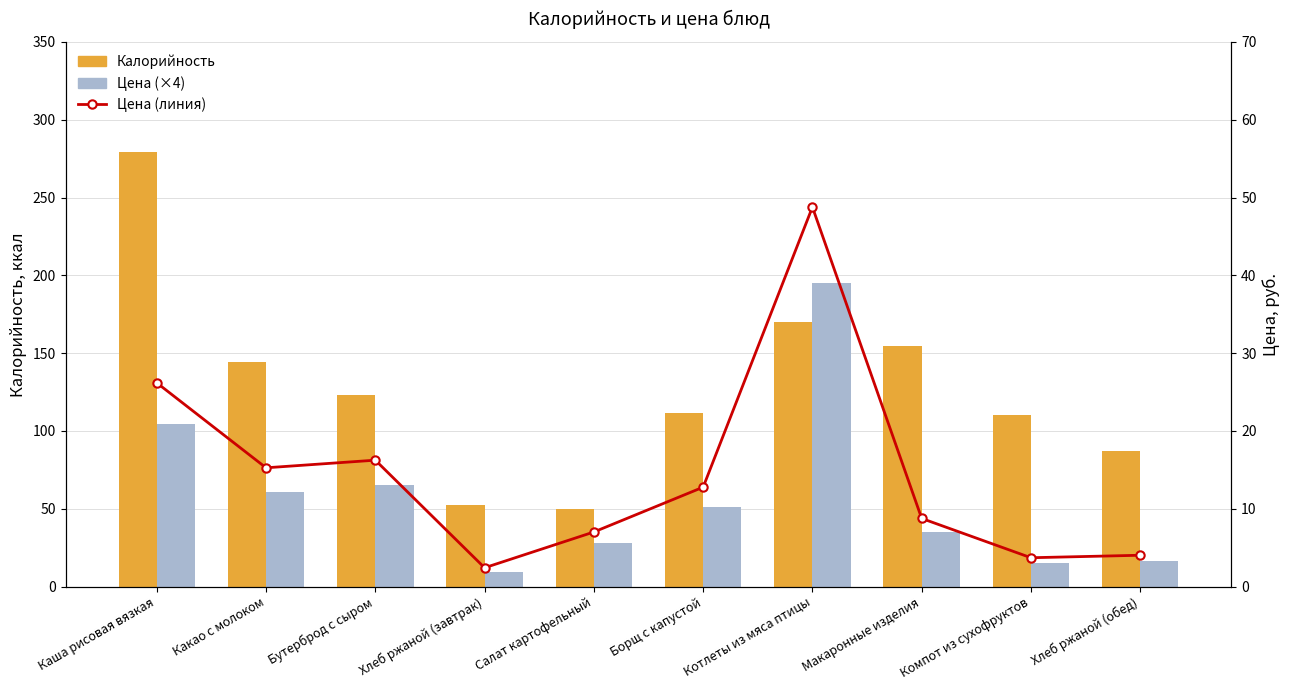

What is the label of the 5th bar from the right?

Борщ с капустой